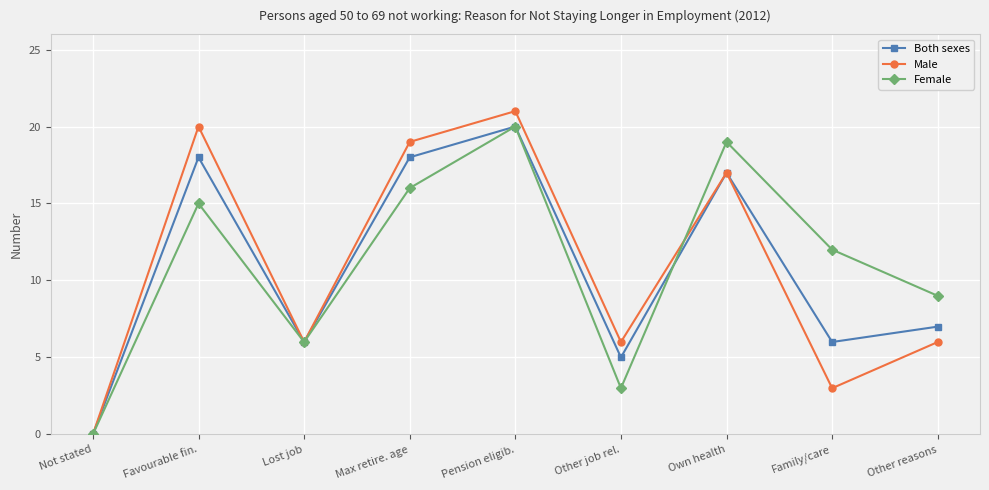

What is the difference between the Both sexes values at Own health and Pension eligib.?

3